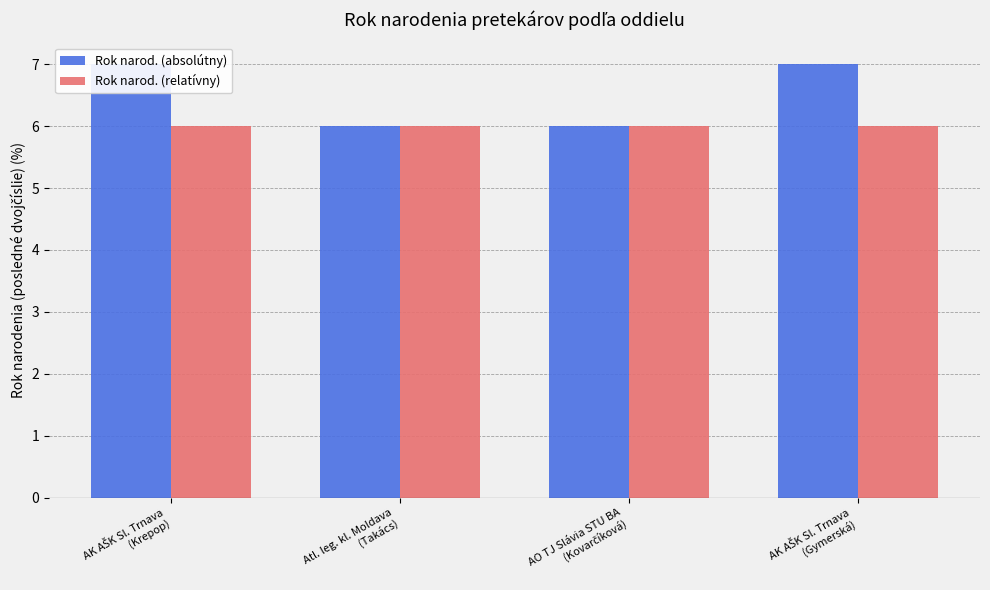

Which series changed the most between Atl. leg. kl. Moldava
(Takács) and AO TJ Slávia STU BA
(Kovarčíková)?

Rok narod. (absolútny)